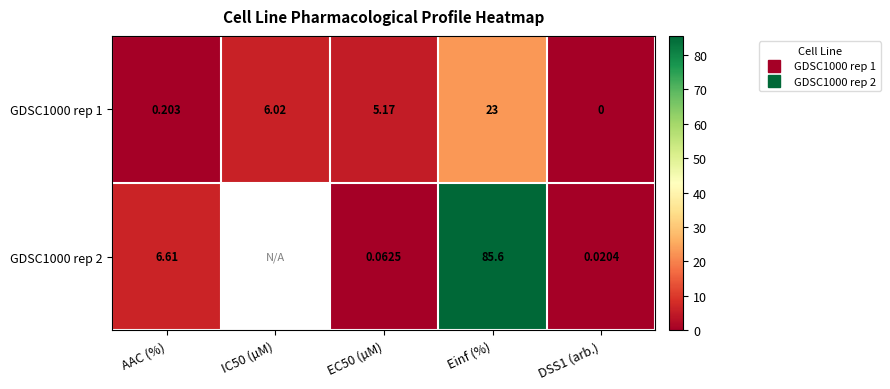

Is it true that GDSC1000 rep 1 equals 1.5 at IC50 (µM)?

False